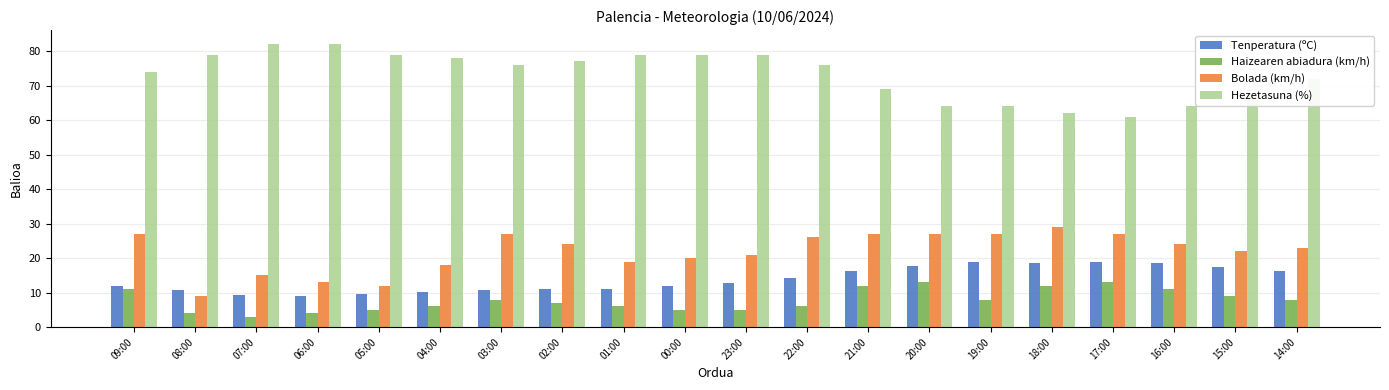

How many bars are there in total?

80